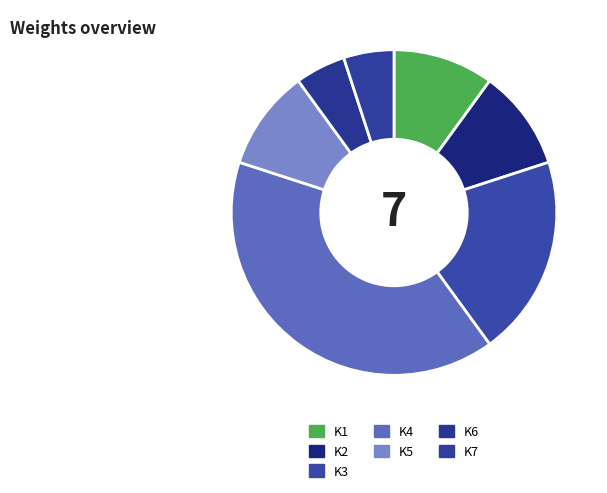

Which category has the smallest portion of the pie?

K6